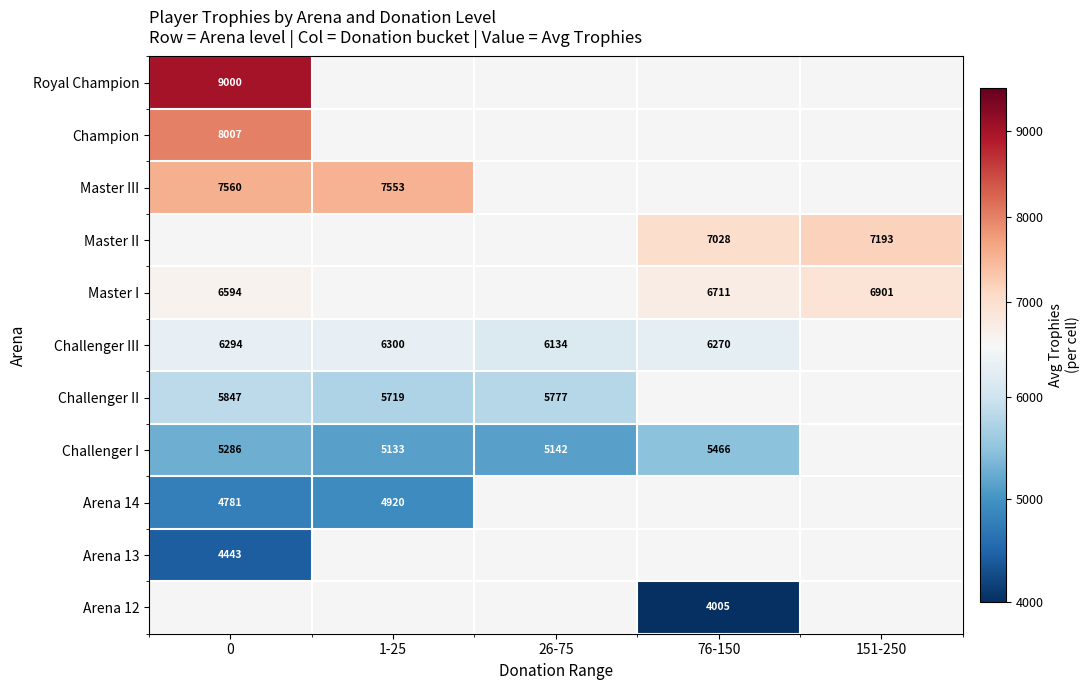

The value of Arena 12 at 76-150 is 4005. True or false?

True